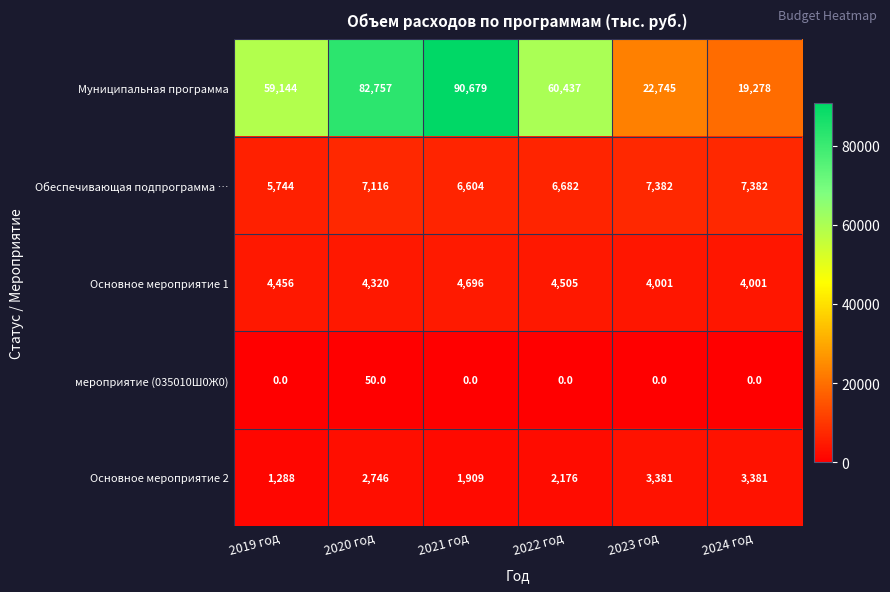

List the series in order of their peak value, highest first.

Муниципальная программа, Обеспечивающая подпрограмма …, Основное мероприятие 1, Основное мероприятие 2, мероприятие (035010Ш0Ж0)